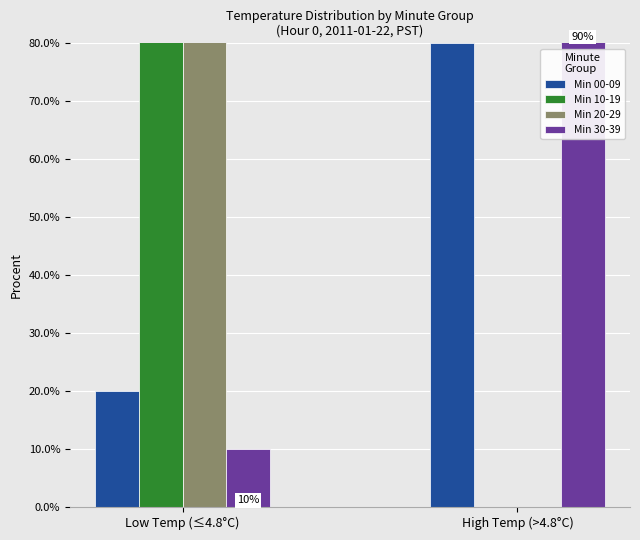

Reading left to right, transcribe all the data shown in this chart.

Min 00-09: Low Temp (≤4.8°C)=20	High Temp (>4.8°C)=80
Min 10-19: Low Temp (≤4.8°C)=100	High Temp (>4.8°C)=0
Min 20-29: Low Temp (≤4.8°C)=100	High Temp (>4.8°C)=0
Min 30-39: Low Temp (≤4.8°C)=10	High Temp (>4.8°C)=90